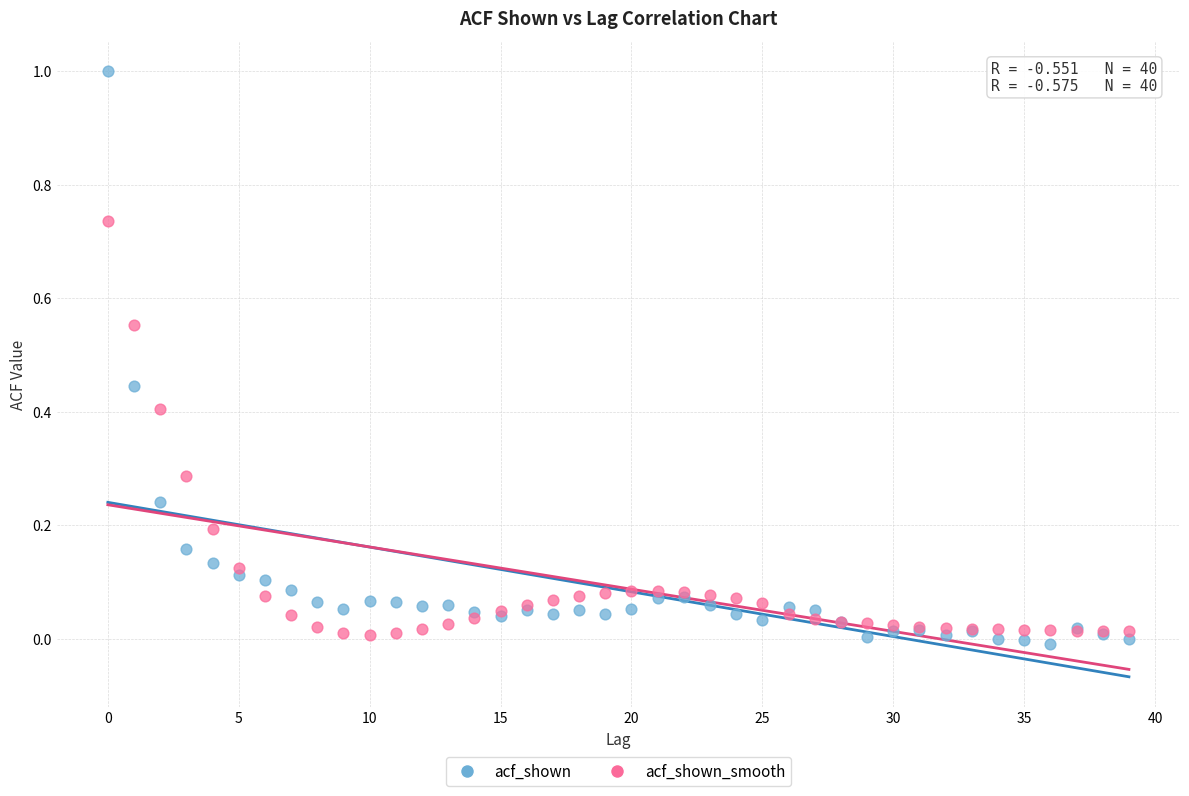

Which series contains the lowest Y value?

acf_shown